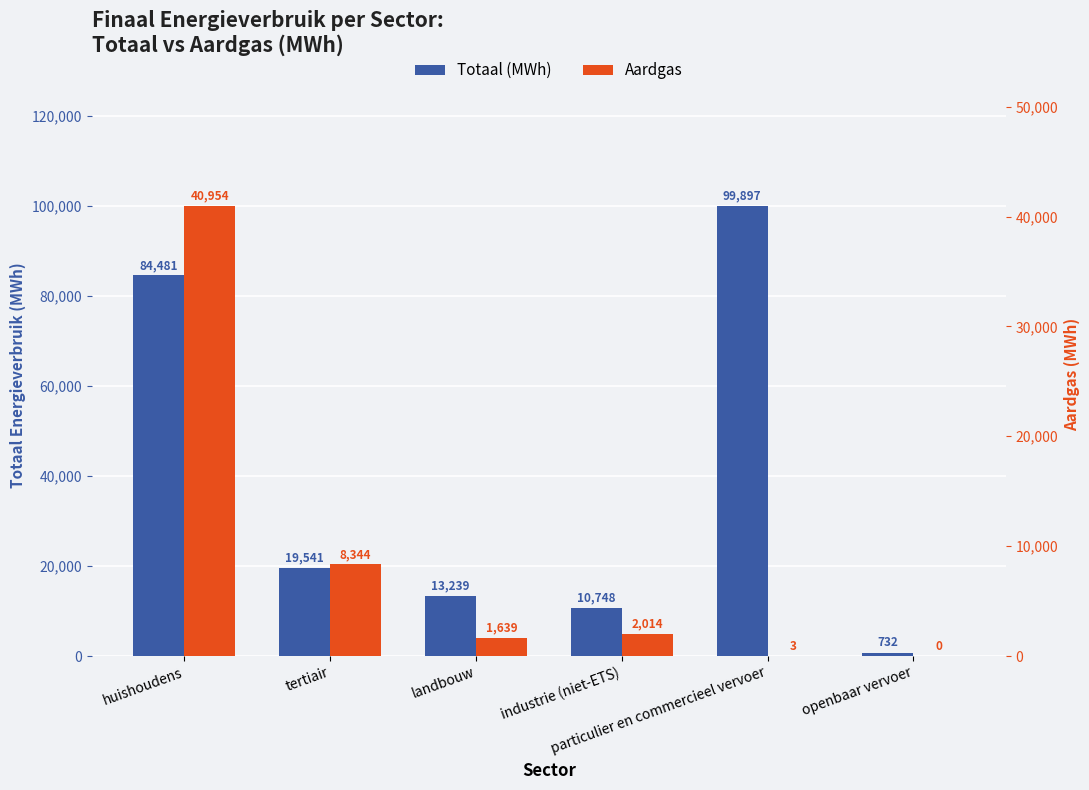

What is the average value of the Aardgas series?

8825.7